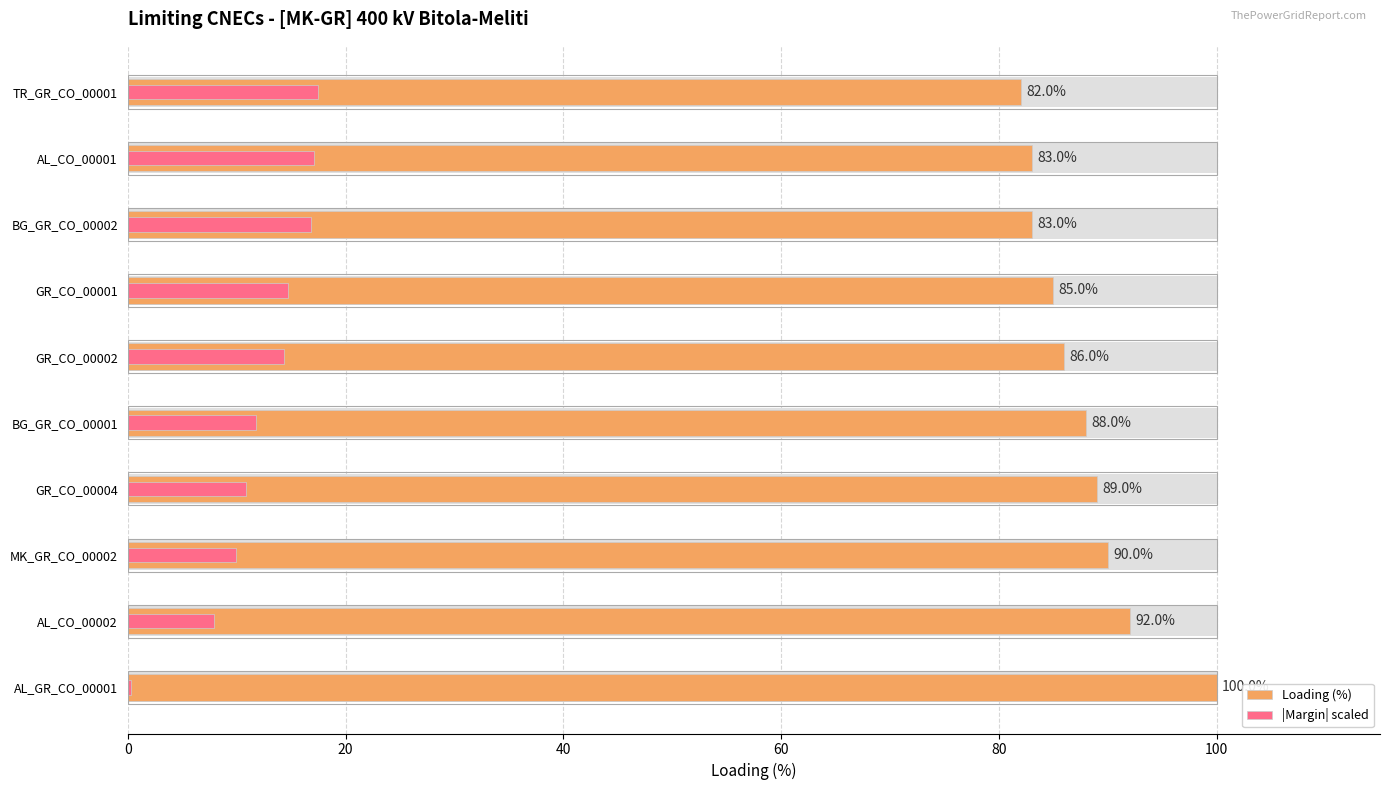

What are all the series names shown in the legend?

Loading (%), |Margin| scaled